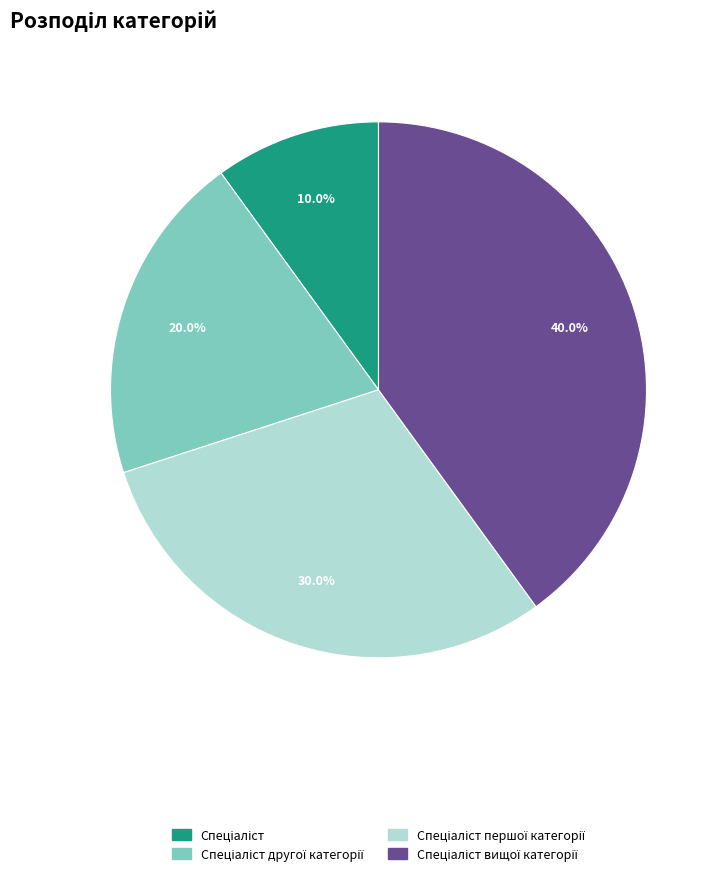

Is there any slice that represents more than half of the pie?

No